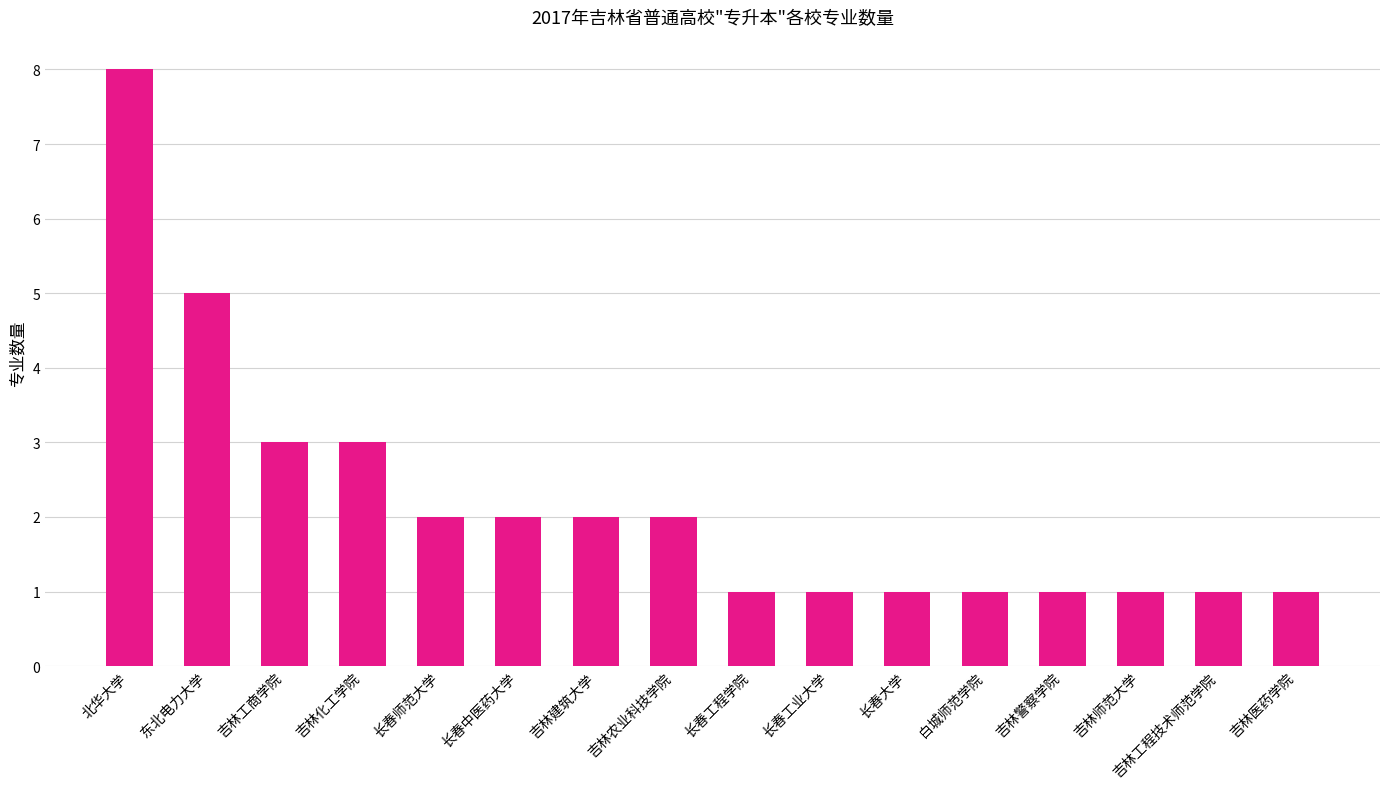

True or false: the data shows 14 at 北华大学.

False